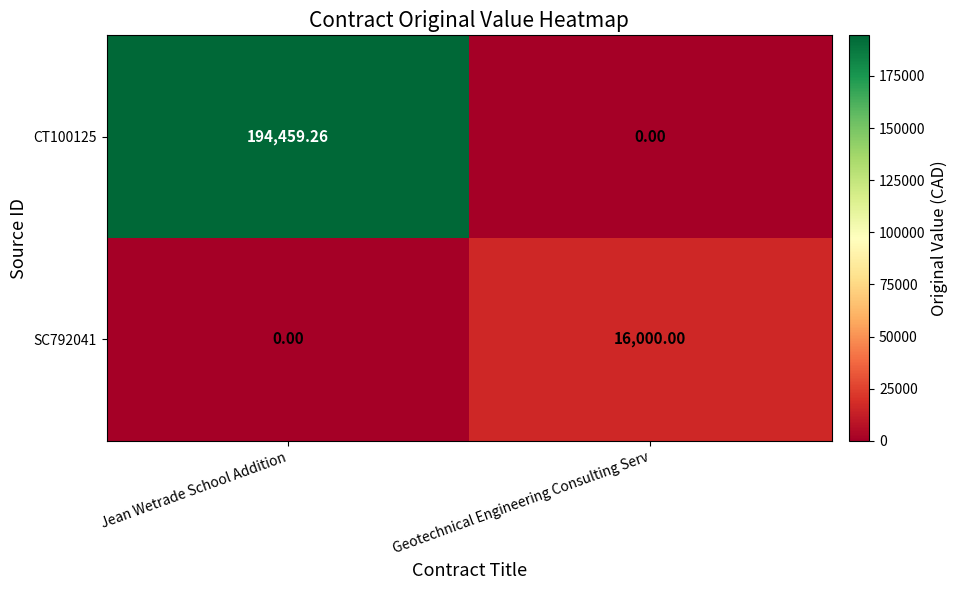

At which category is the sum across all series the highest?

Jean Wetrade School Addition